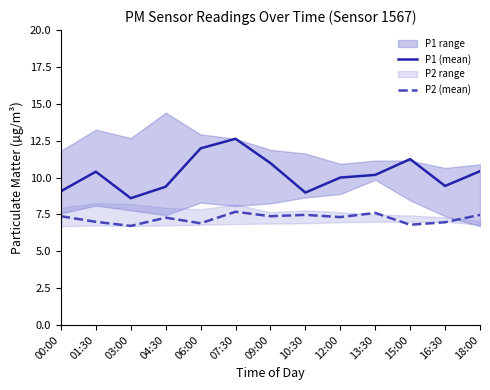

True or false: P2 (mean) and P1 (mean) intersect in this chart.

False